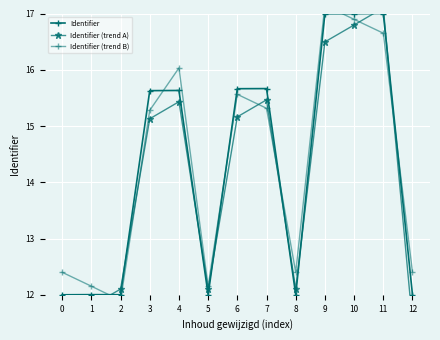

In Identifier (trend A), how many points are lower than both neighbors (excluding endpoints)?

2